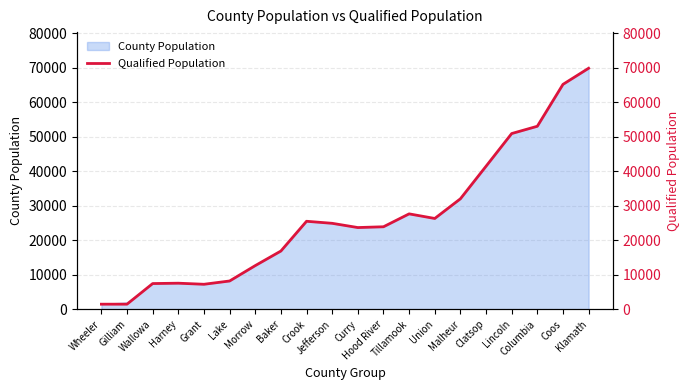

Which category has the lowest value across all series?

Wheeler